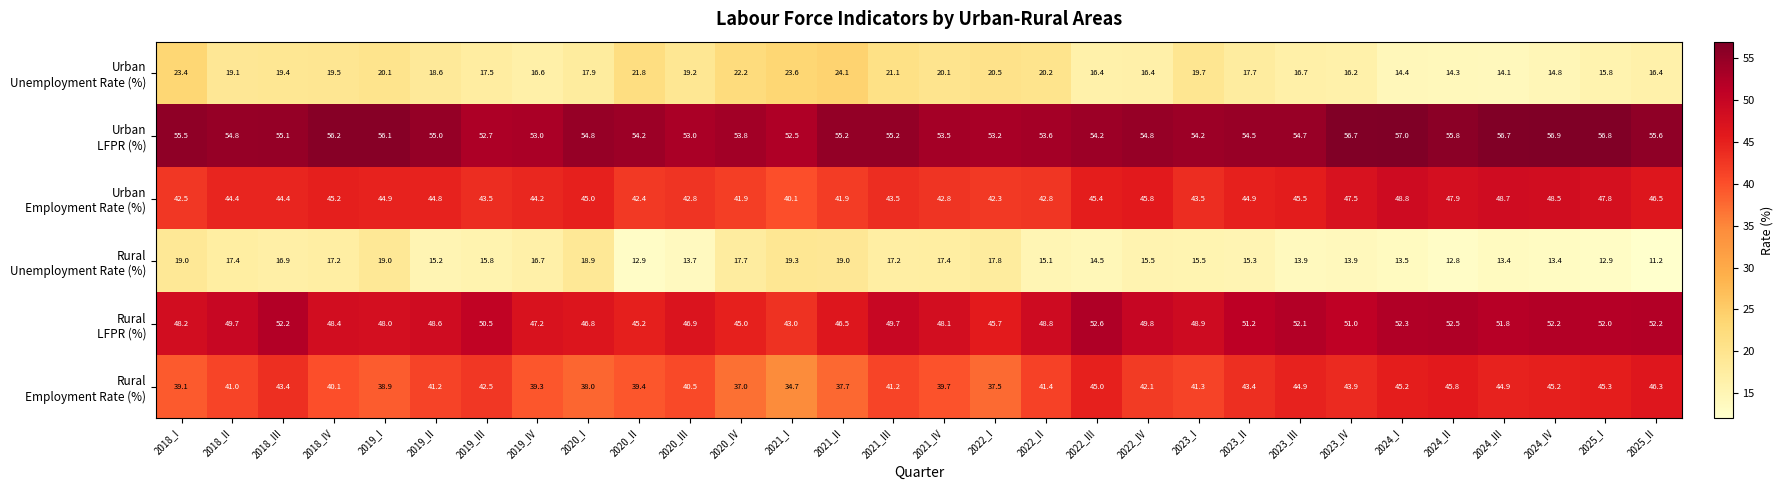

Which label corresponds to the smallest value in the chart?

2025_II